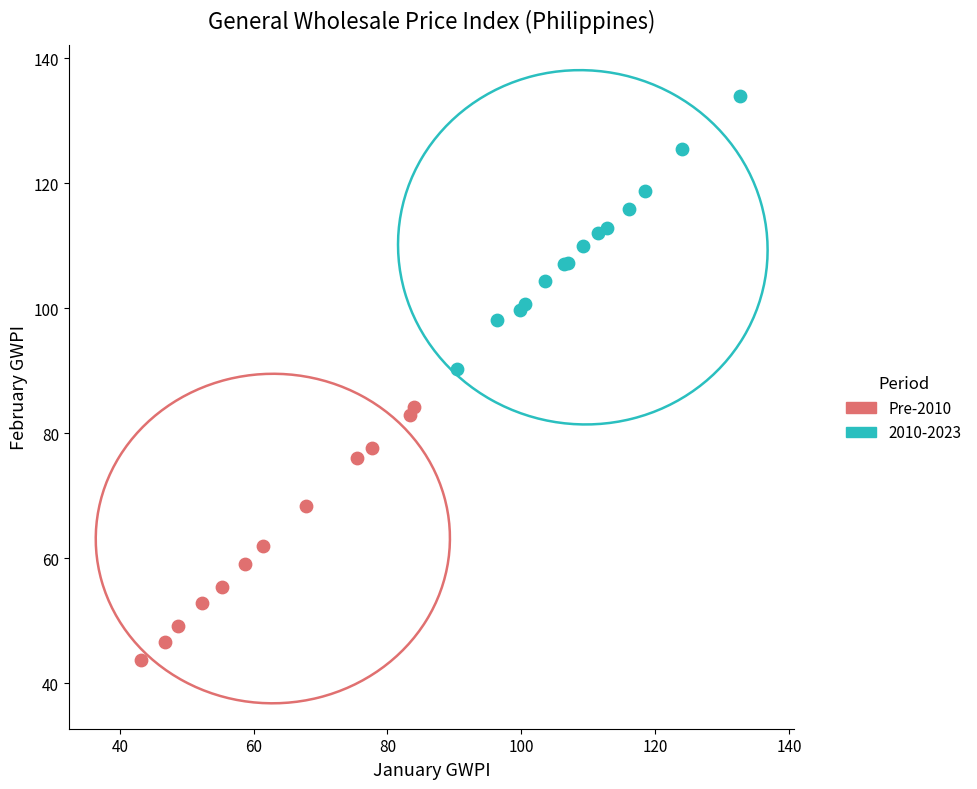

Which series reaches the minimum Y coordinate?

Pre-2010